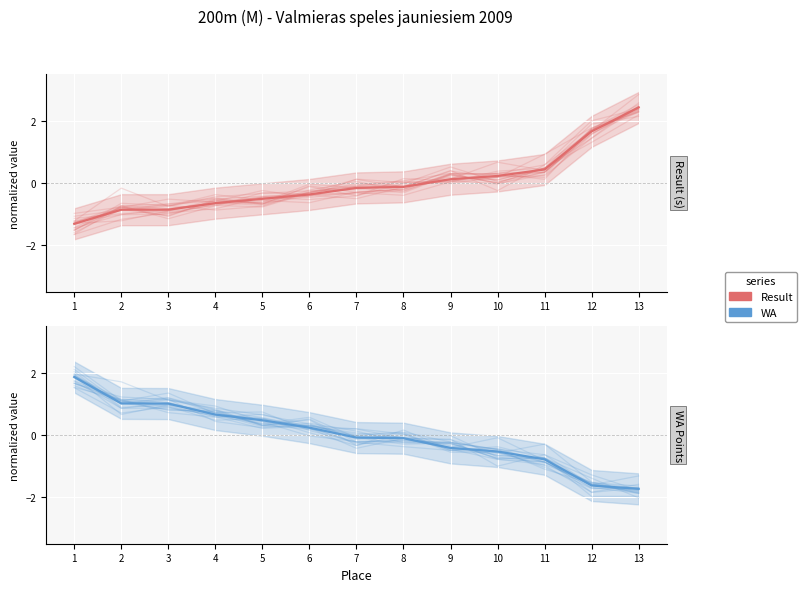

After their last crossing, which series has the higher values: Result or WA?

Result